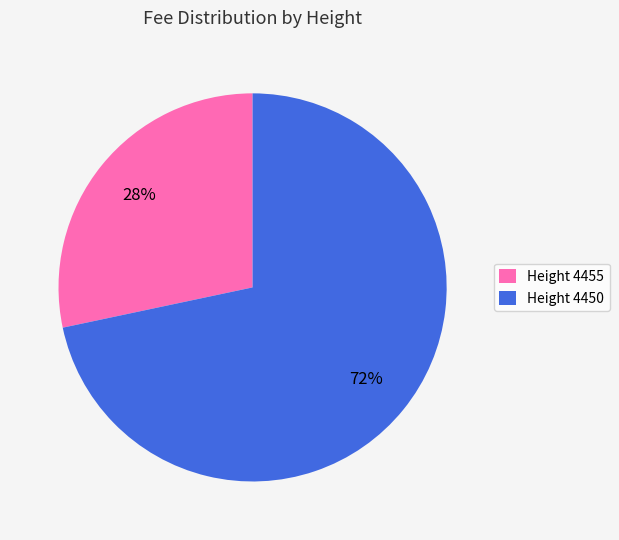

Combined, do Height 4455 and Height 4450 account for over 50%?

Yes